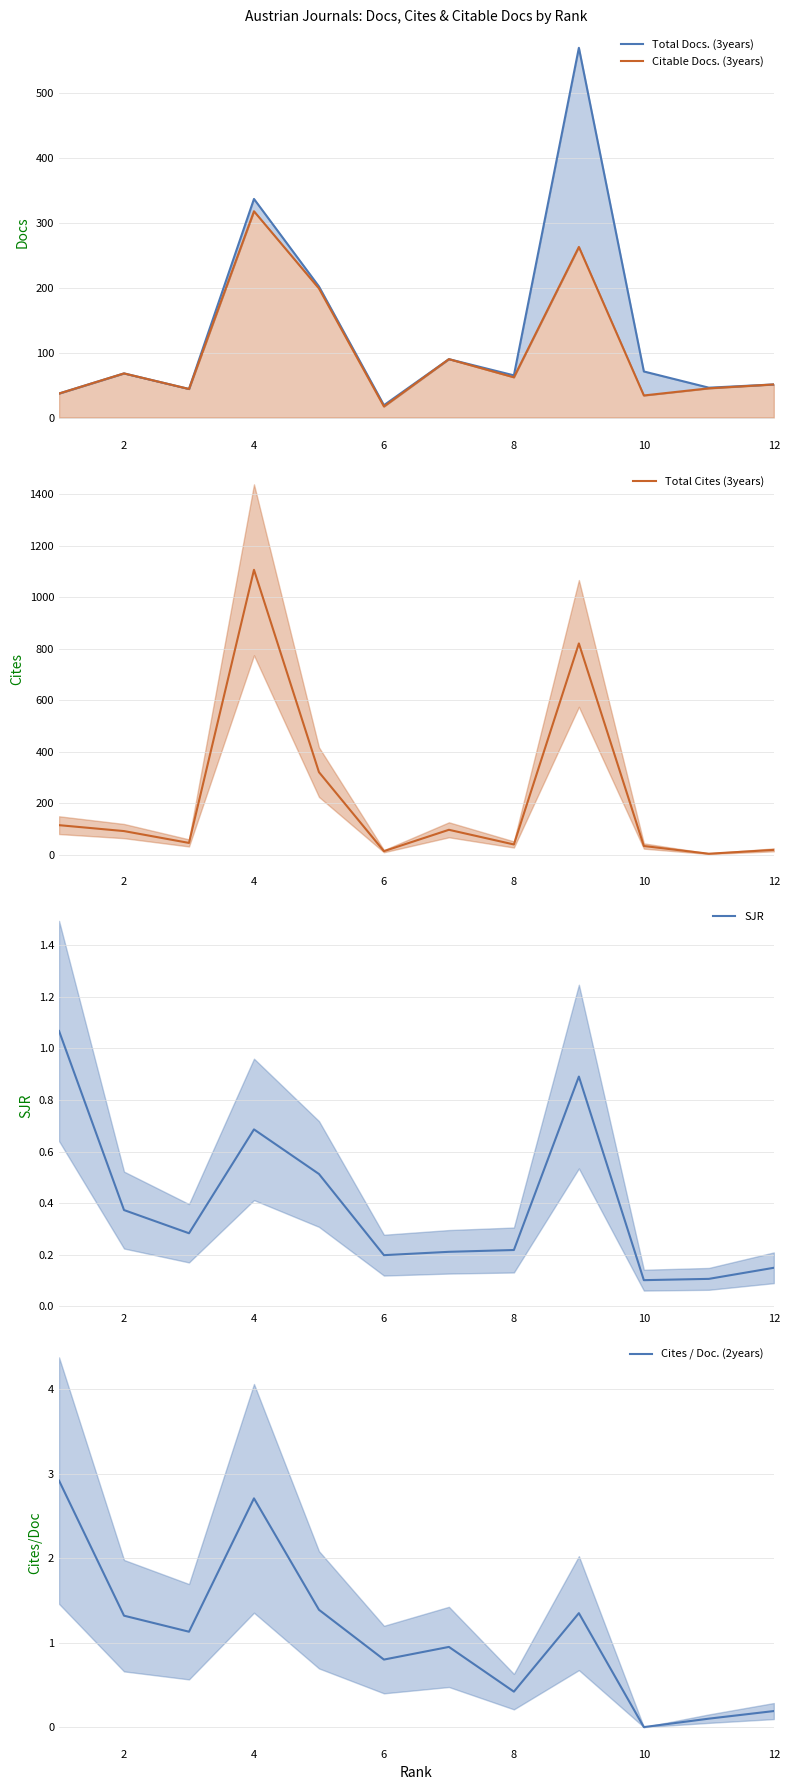

The Cites / Doc. (2years) series shows 0.4 at 8. True or false?

True